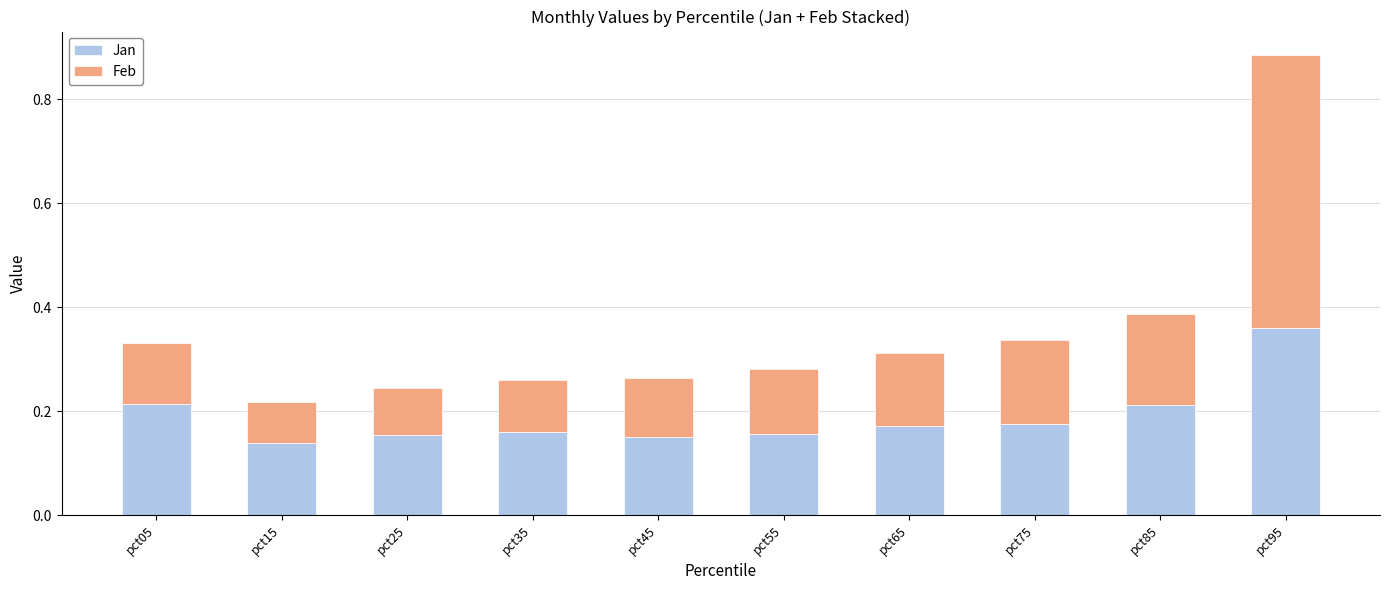

What is the sum of all Jan values?

1.9